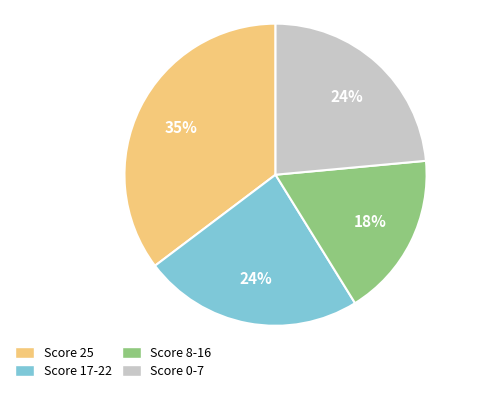

Does any single category account for the majority?

No